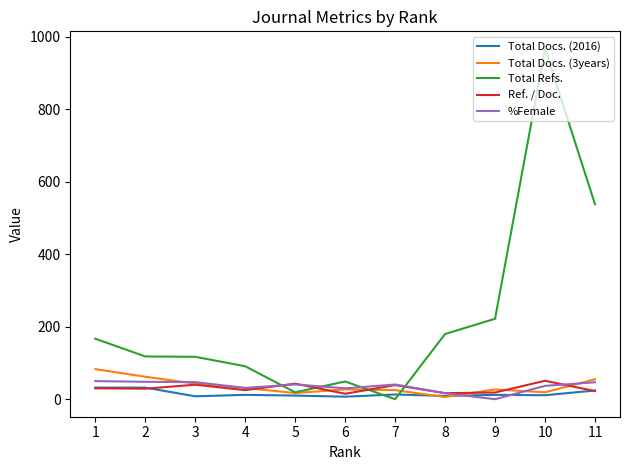

After their last crossing, which series has the higher values: Total Docs. (2016) or Ref. / Doc.?

Total Docs. (2016)